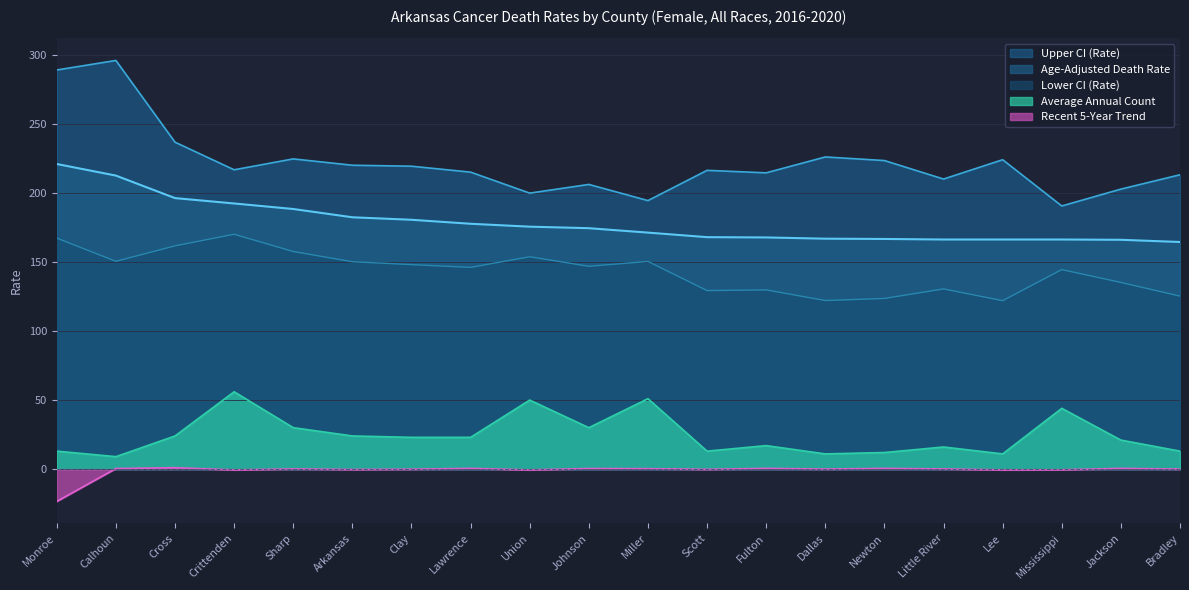

At which label is Average Annual Count closest to 32?

Sharp